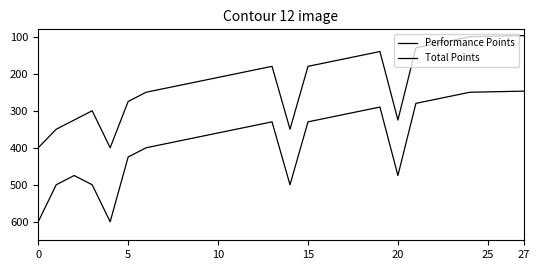

Does the chart display data point markers on the line(s)?

No